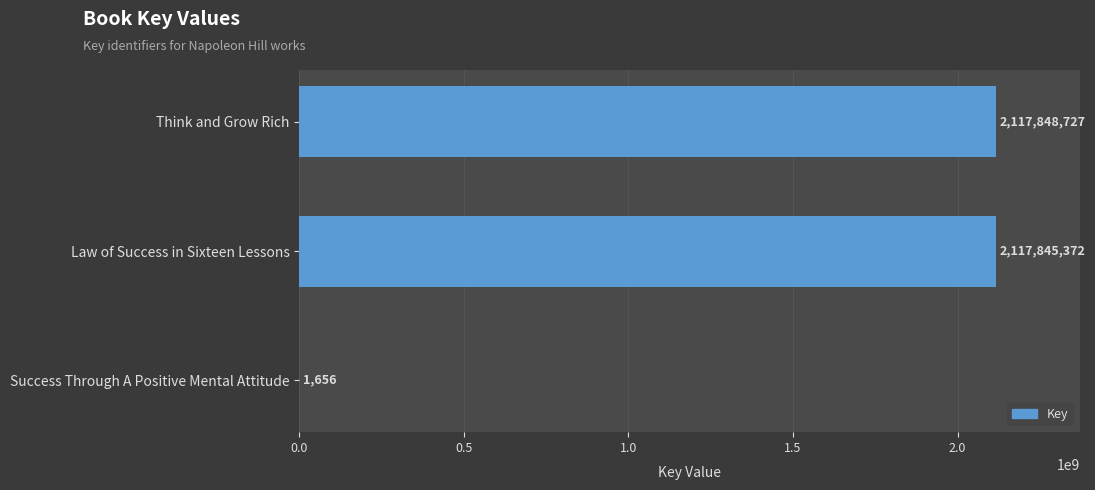

What is the change in value from Think and Grow Rich to Law of Success in Sixteen Lessons?

-3355